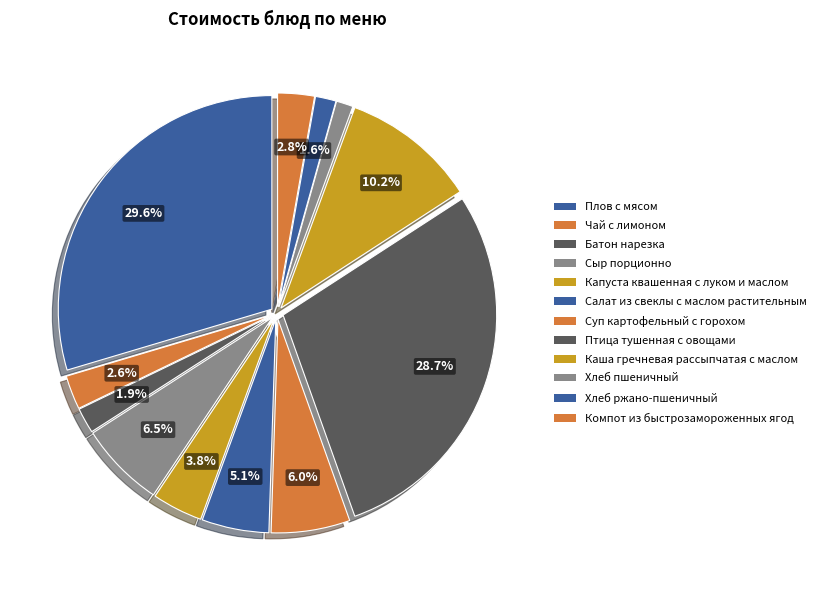

Count the number of slices in the pie.

12